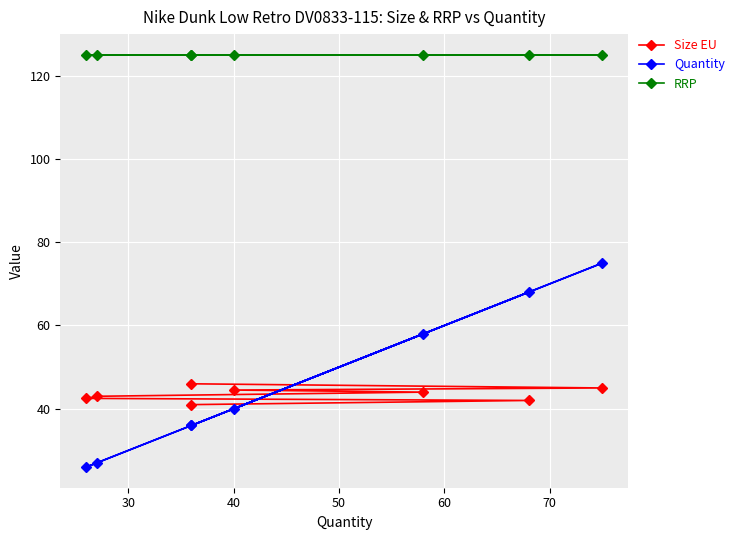

What are all the series names shown in the legend?

Size EU, Quantity, RRP